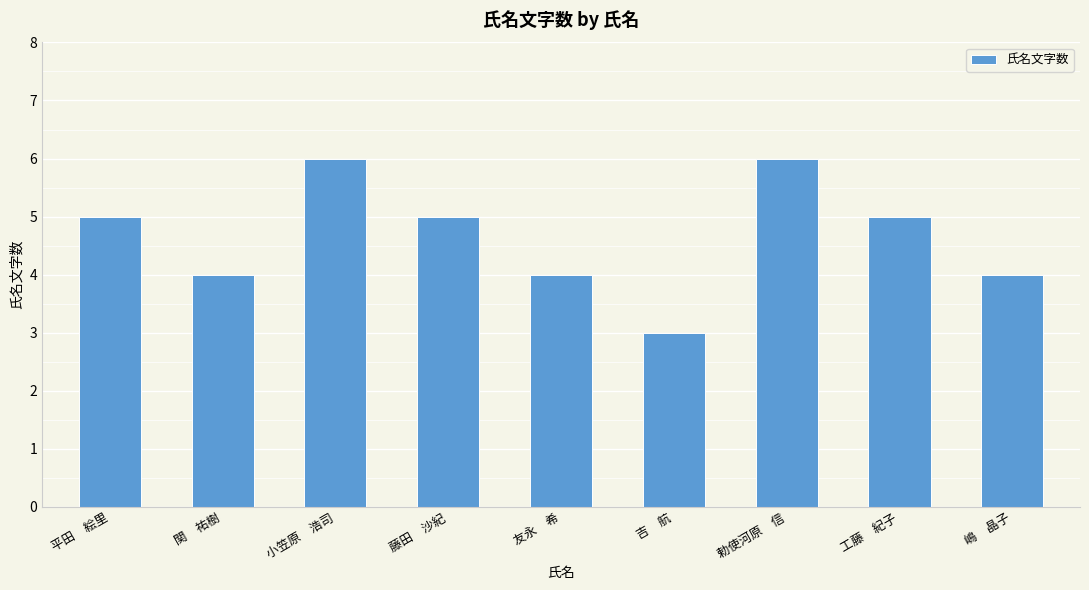

What is the maximum value shown in the chart?

6